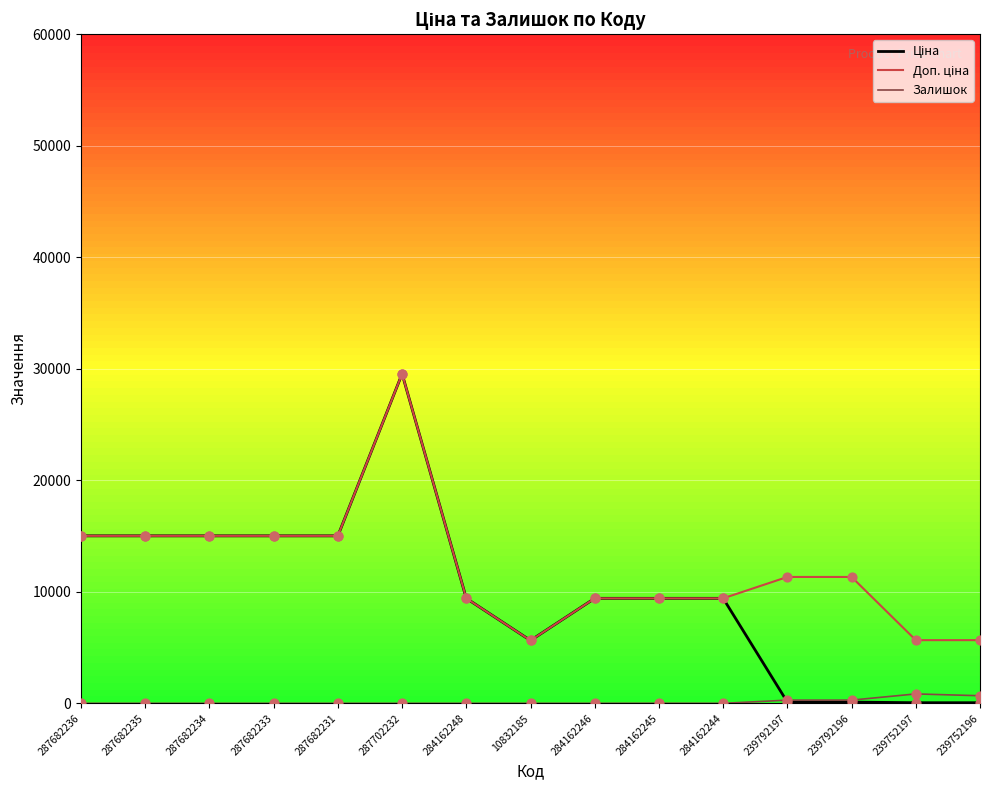

At how many categories does at least one series exceed 4192?

15